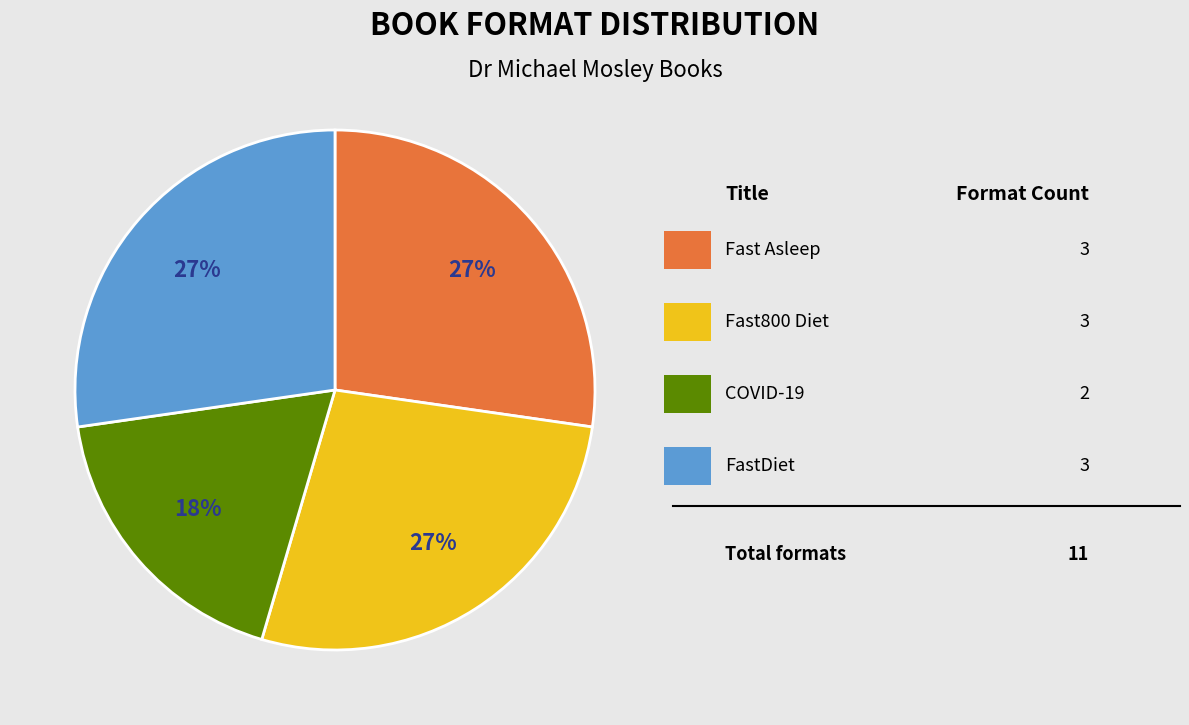

To the nearest percent, what is the difference between the largest and smallest slice percentages?

9%